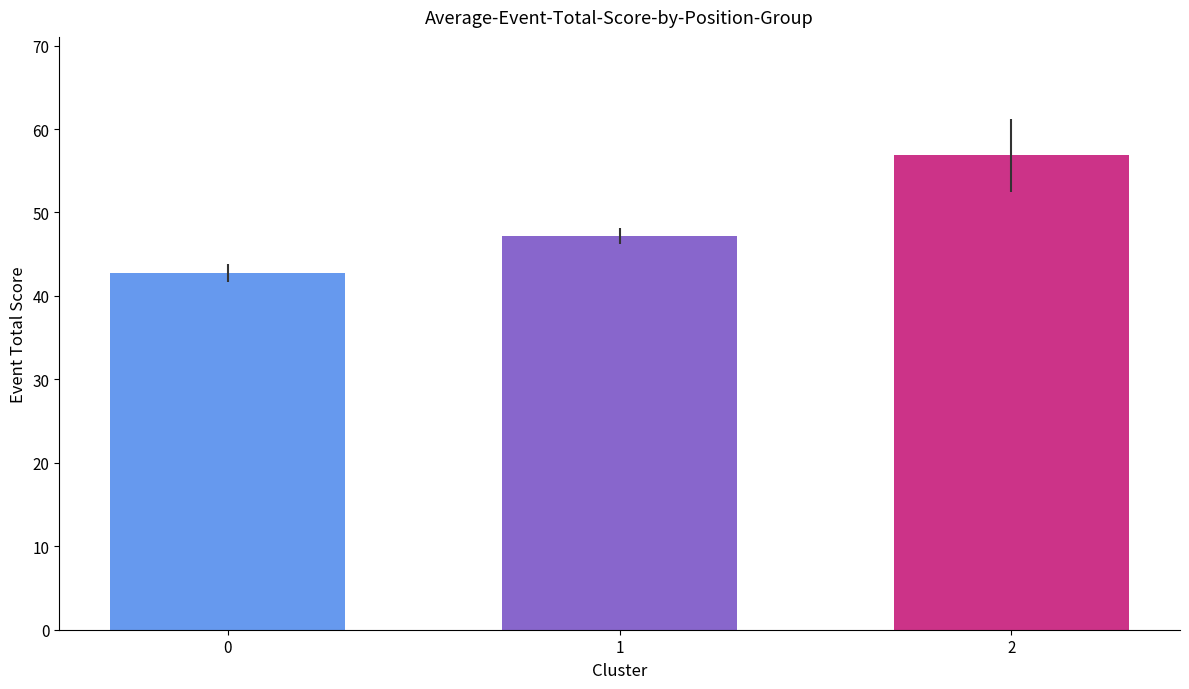

Does the chart contain stacked bars?

No